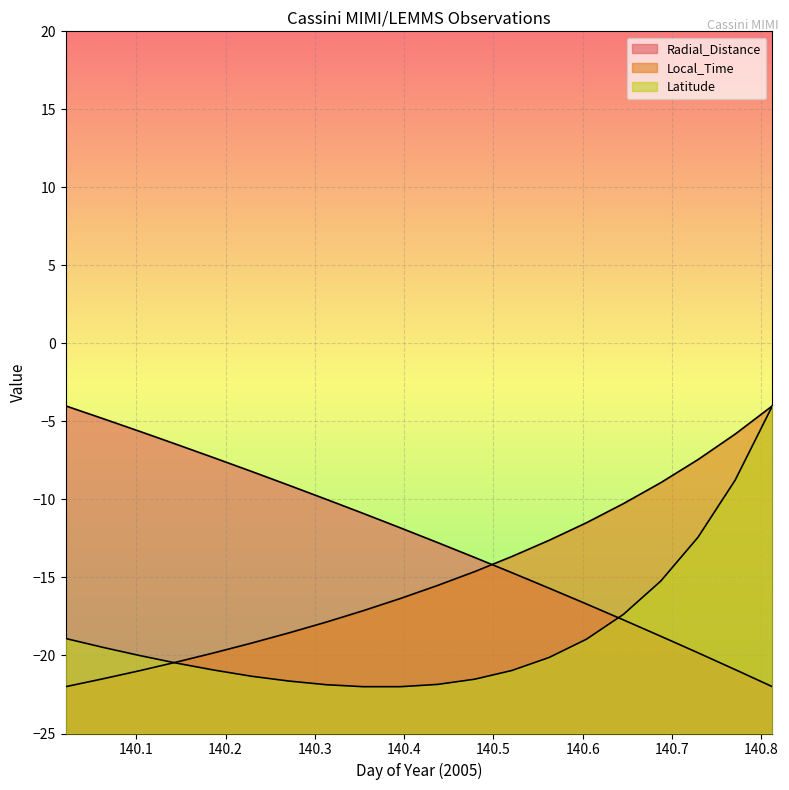

What is the average value of the Latitude series?

-18.5